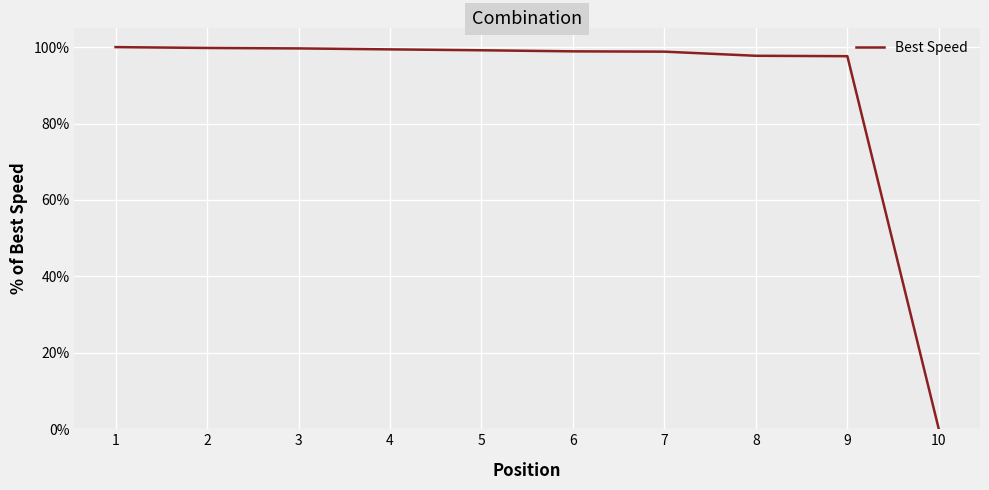

Between 4 and 5, which is larger?

4